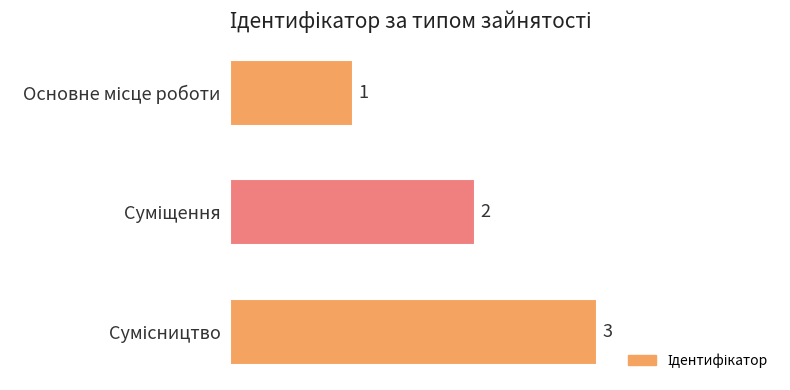

Count the values in the range 1 to 3.

3